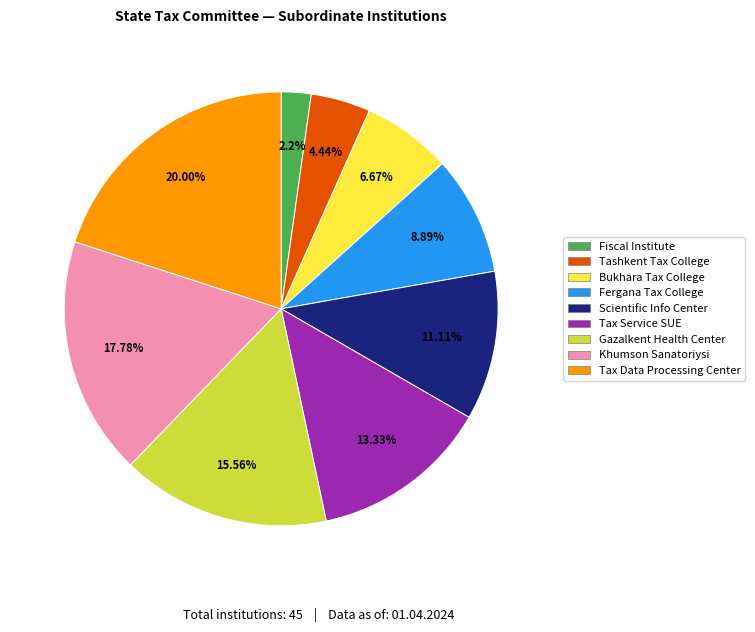

Count the number of slices in the pie.

9